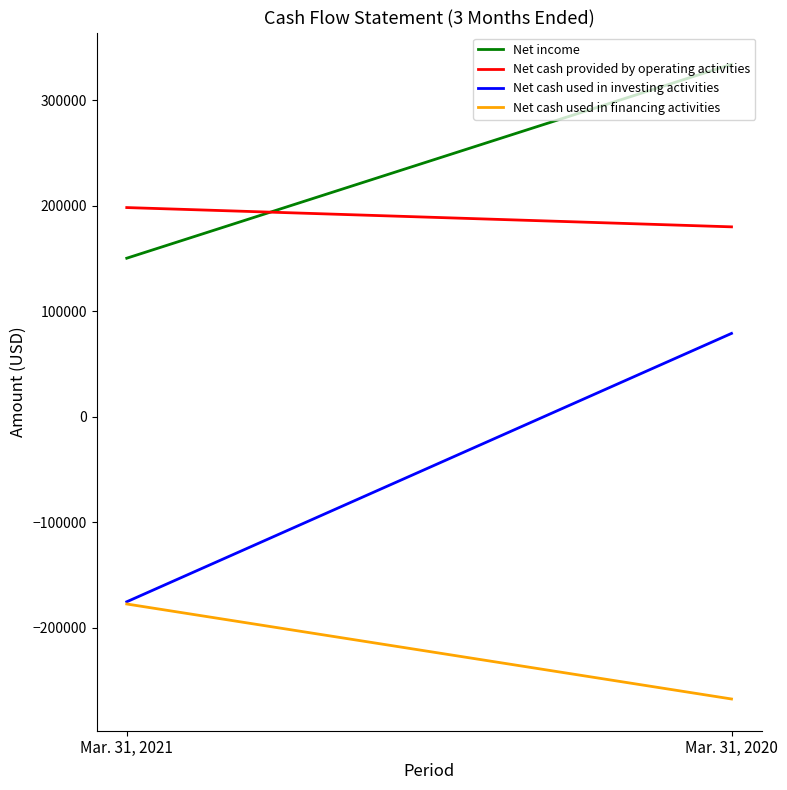

What is the value of the Net cash used in investing activities point at the 2nd from the left?

79084